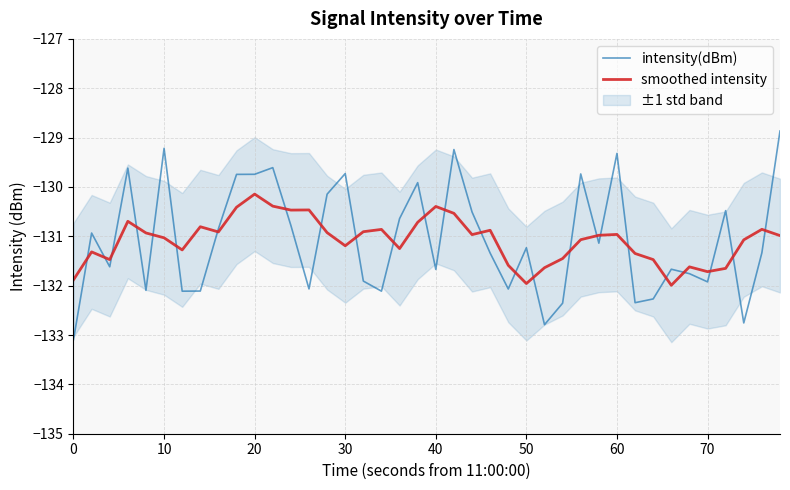

What is the highest value of the intensity(dBm) series?

-128.9